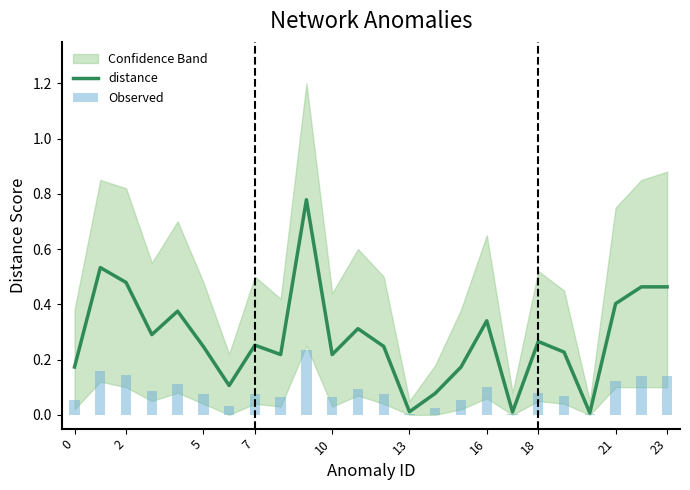

The value of distance at 5 is 0.4. True or false?

False